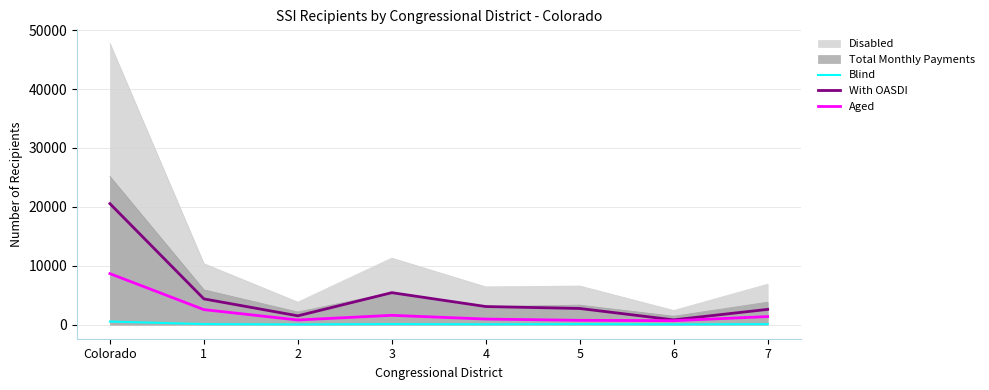

List the series in order of their peak value, lowest first.

Blind, Aged, With OASDI, Total Monthly Payments, Disabled